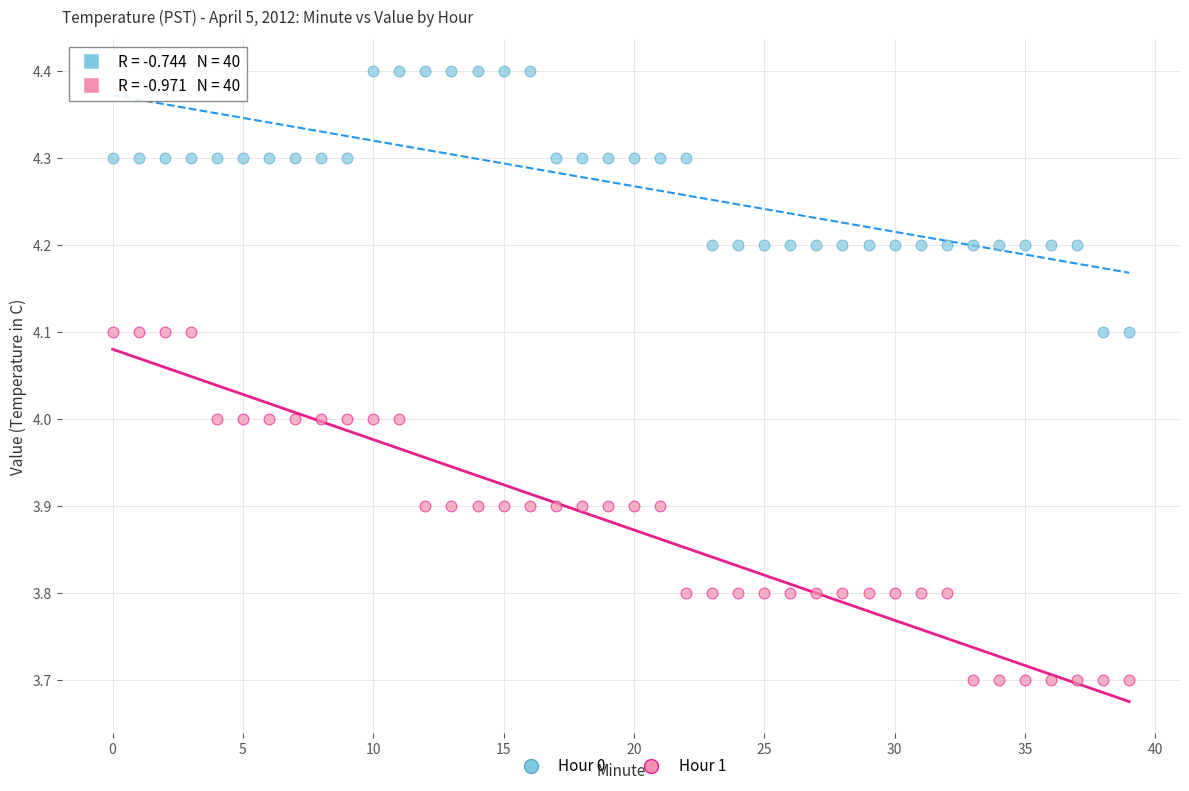

Which series contains the lowest Y value?

Hour 1